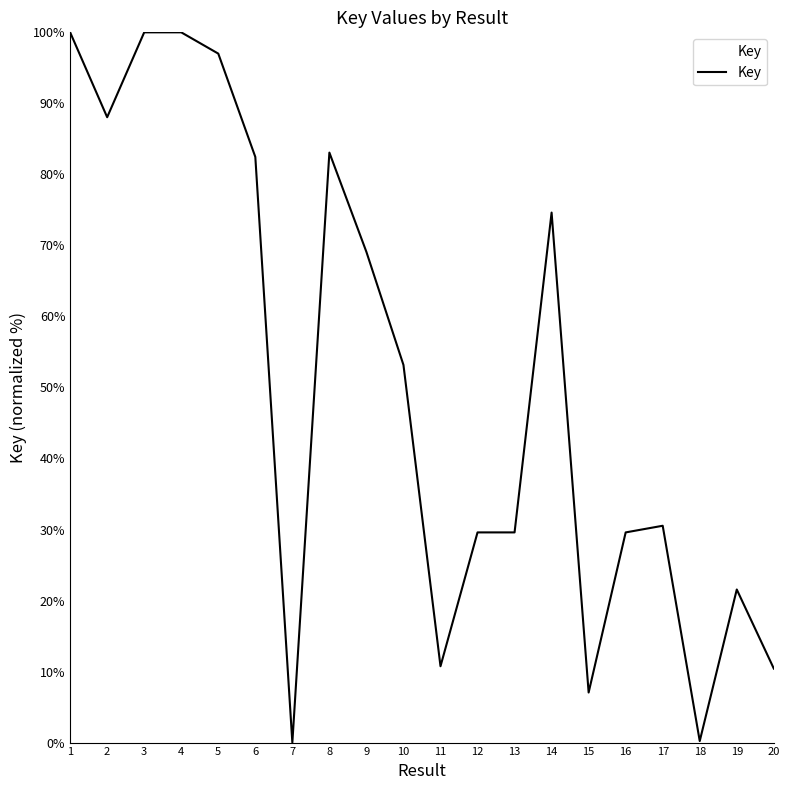

Does the chart display data point markers on the line(s)?

No